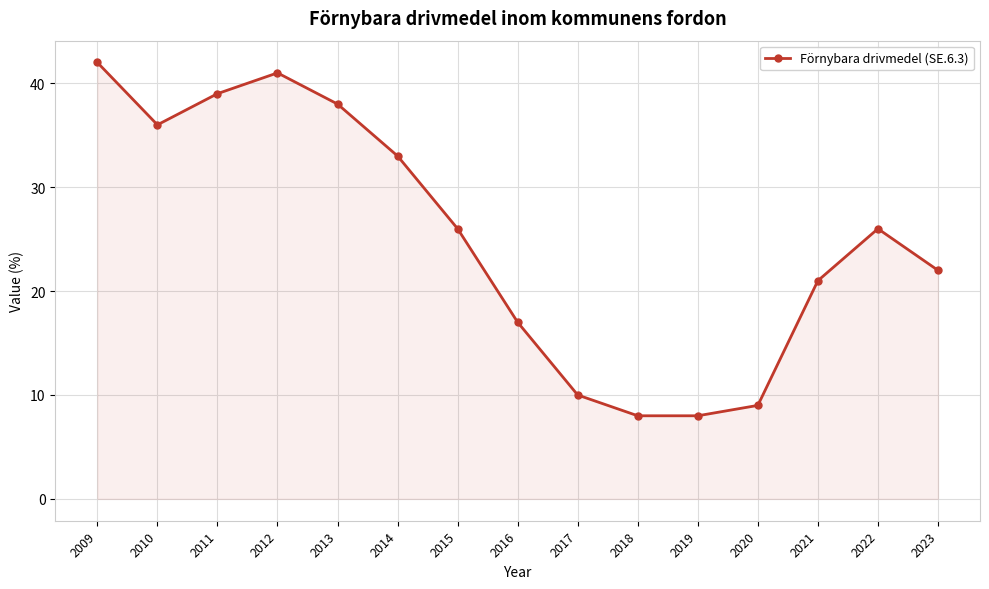

At which category does the data reach its first local peak?

2012